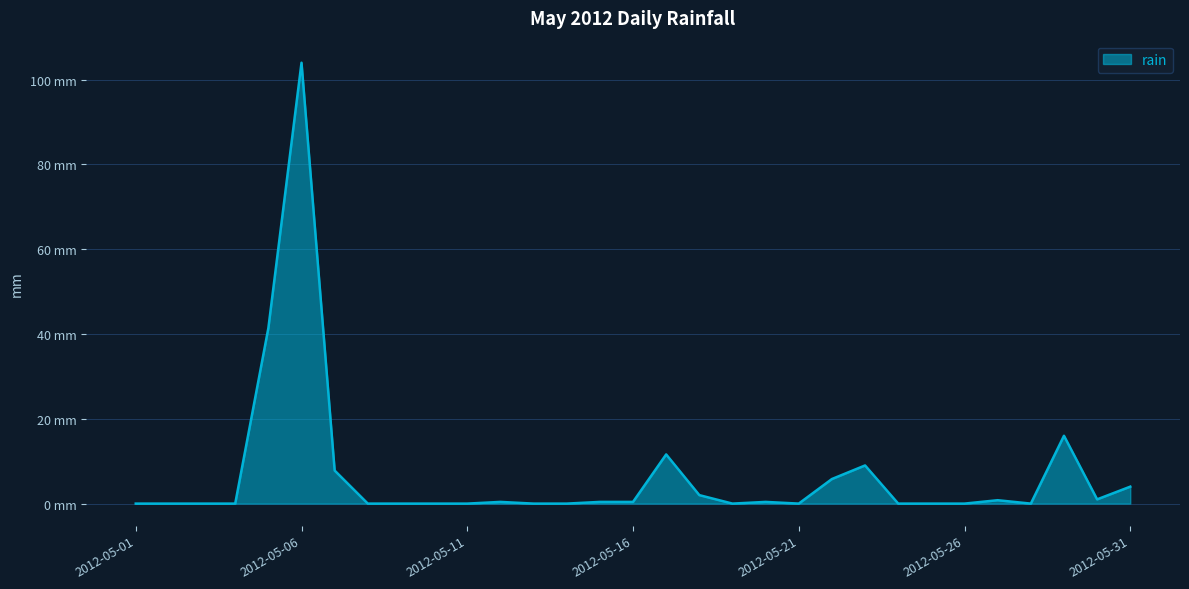

Reading left to right, what are all the values shown in this chart?

0.0	0.0	0.0	0.0	41.4	104.0	7.8	0.0	0.0	0.0	0.0	0.4	0.0	0.0	0.4	0.4	11.6	2.0	0.0	0.4	0.0	5.8	9.0	0.0	0.0	0.0	0.8	0.0	16.0	1.0	4.0